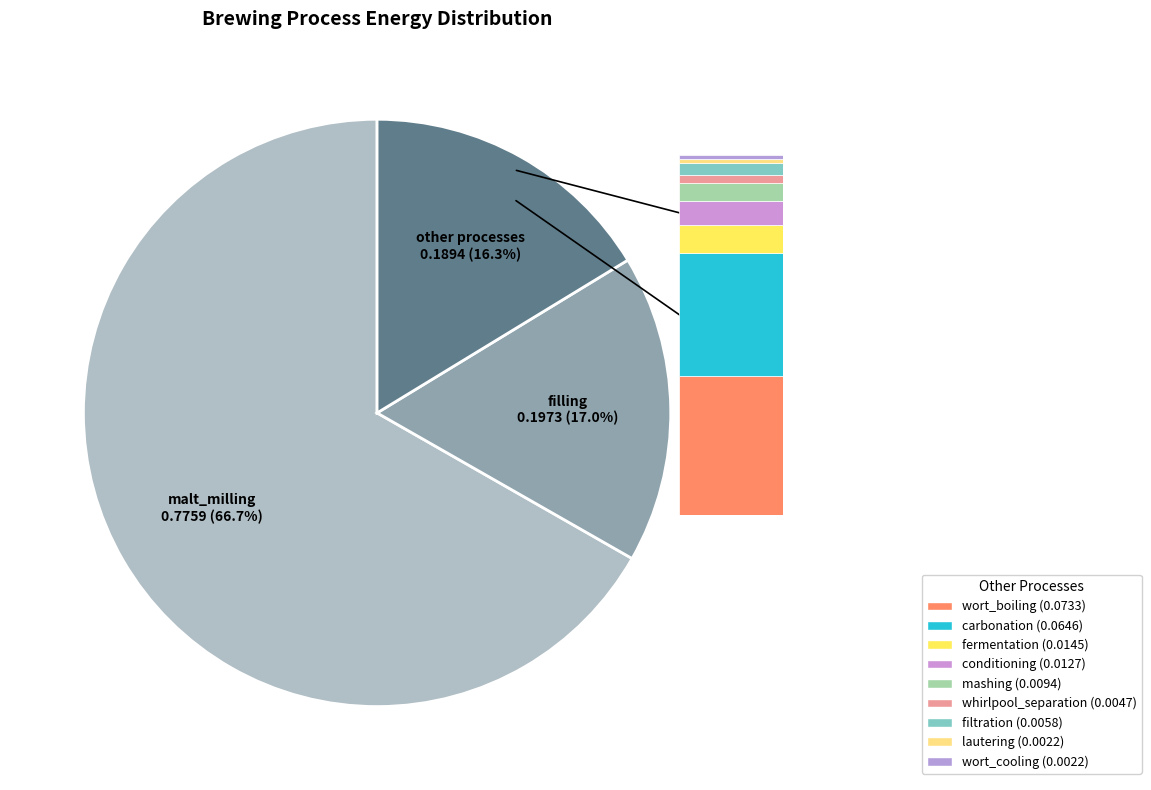

Do malt_milling and fermentation together represent more than half of the pie?

Yes